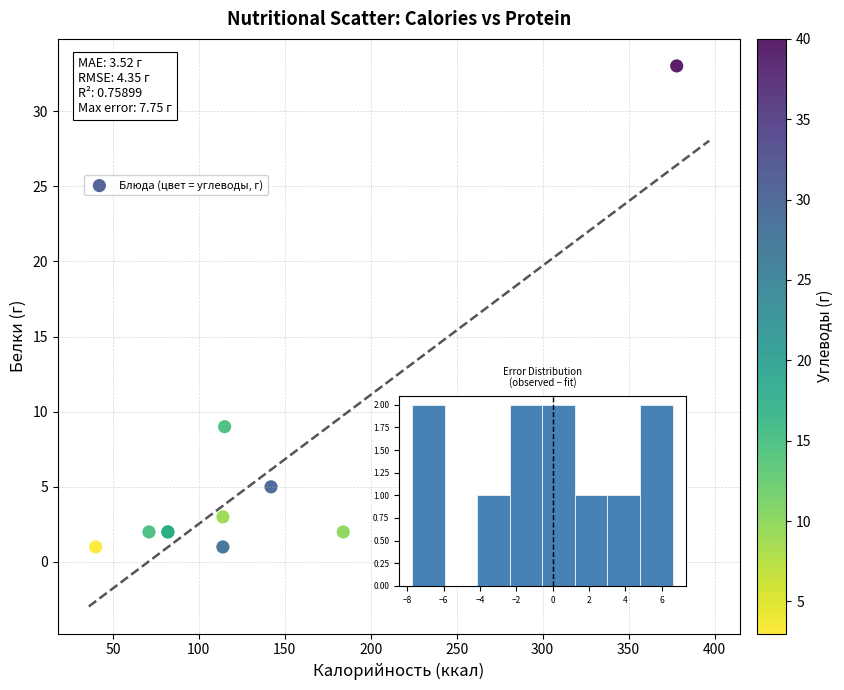

What Y value in the scatter plot is closest to 17?

9